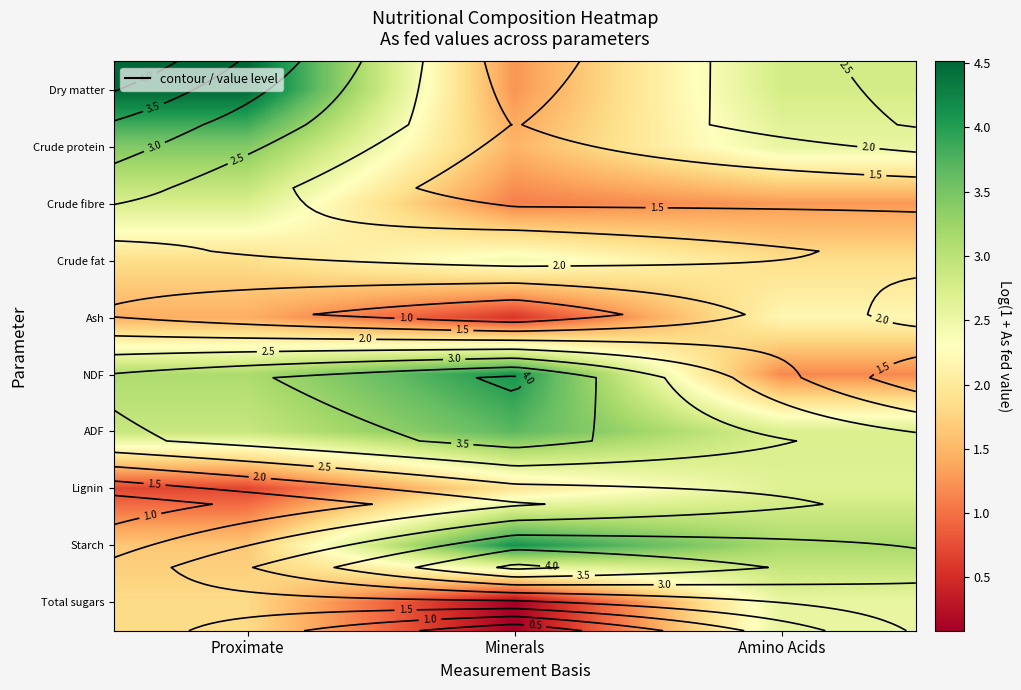

The Crude fibre series shows 2.3 at Amino Acids. True or false?

False